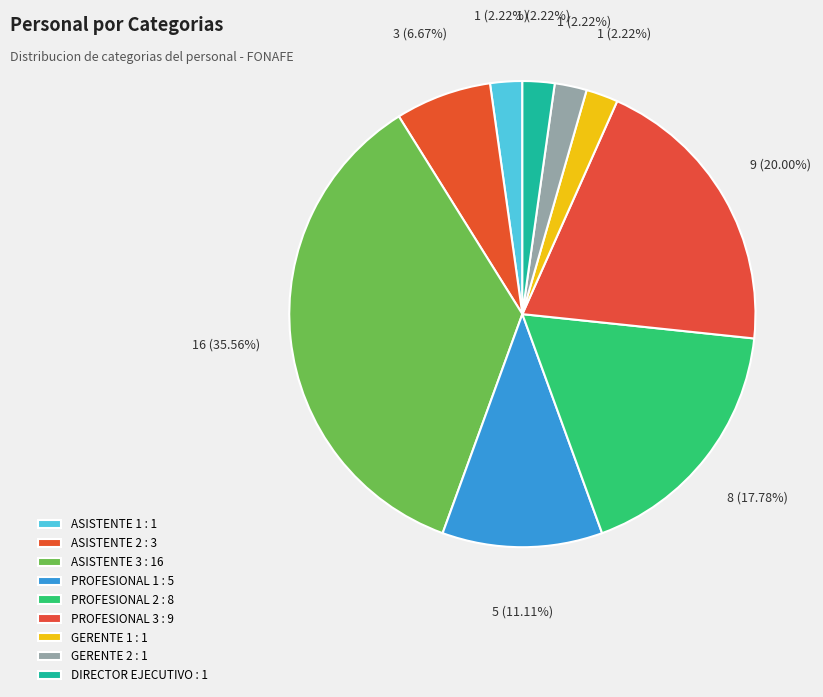

What is the ratio of the value at GERENTE 1 to the value at ASISTENTE 2?

0.3